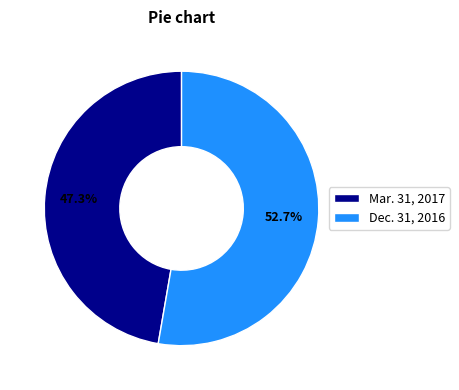

What percentage is the Dec. 31, 2016 slice, to the nearest percent?

53%